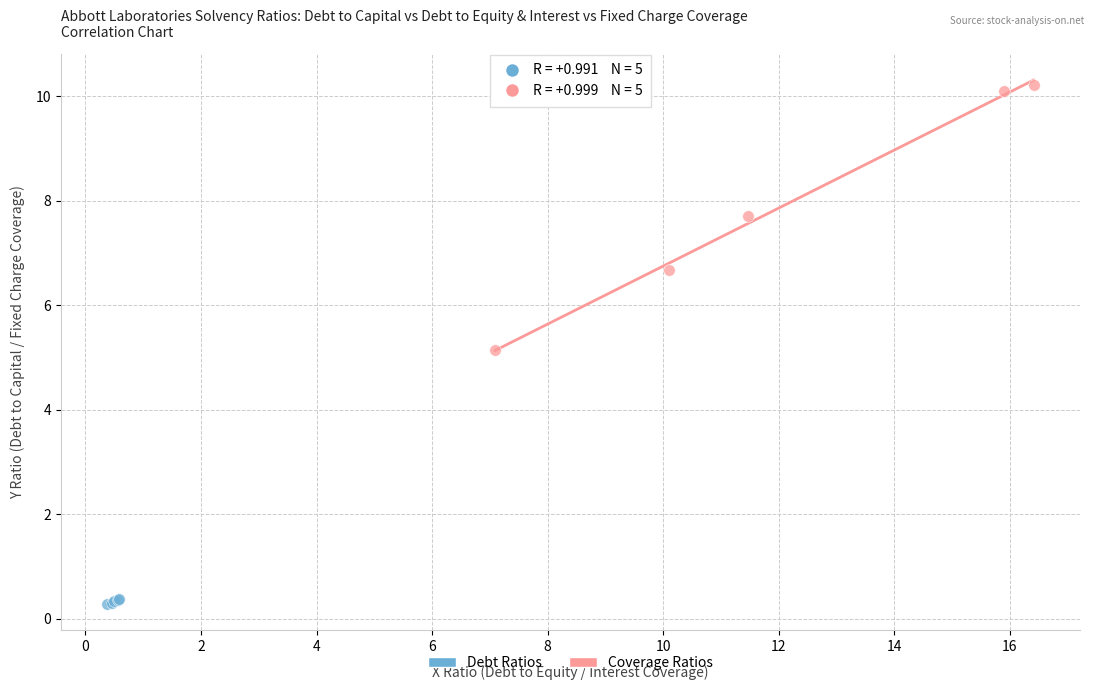

Which series reaches the minimum Y coordinate?

Debt Ratios